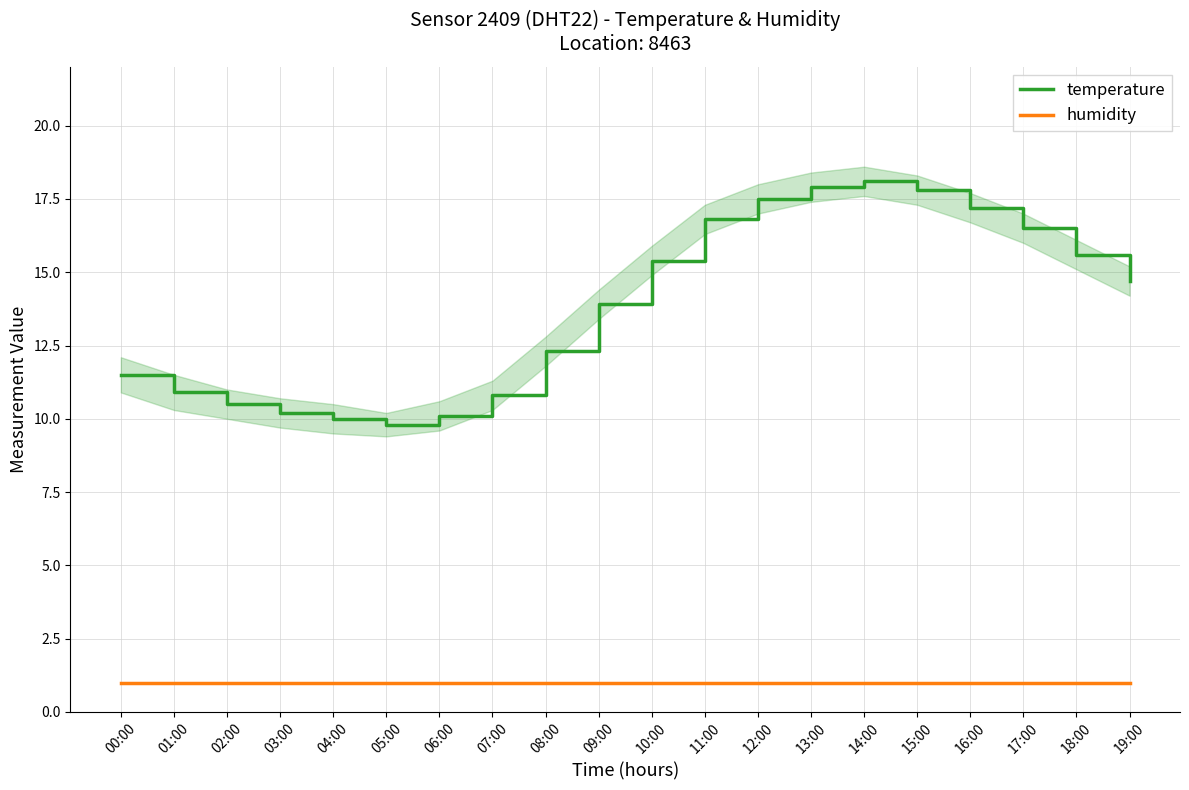

How many lines are shown in the chart?

2